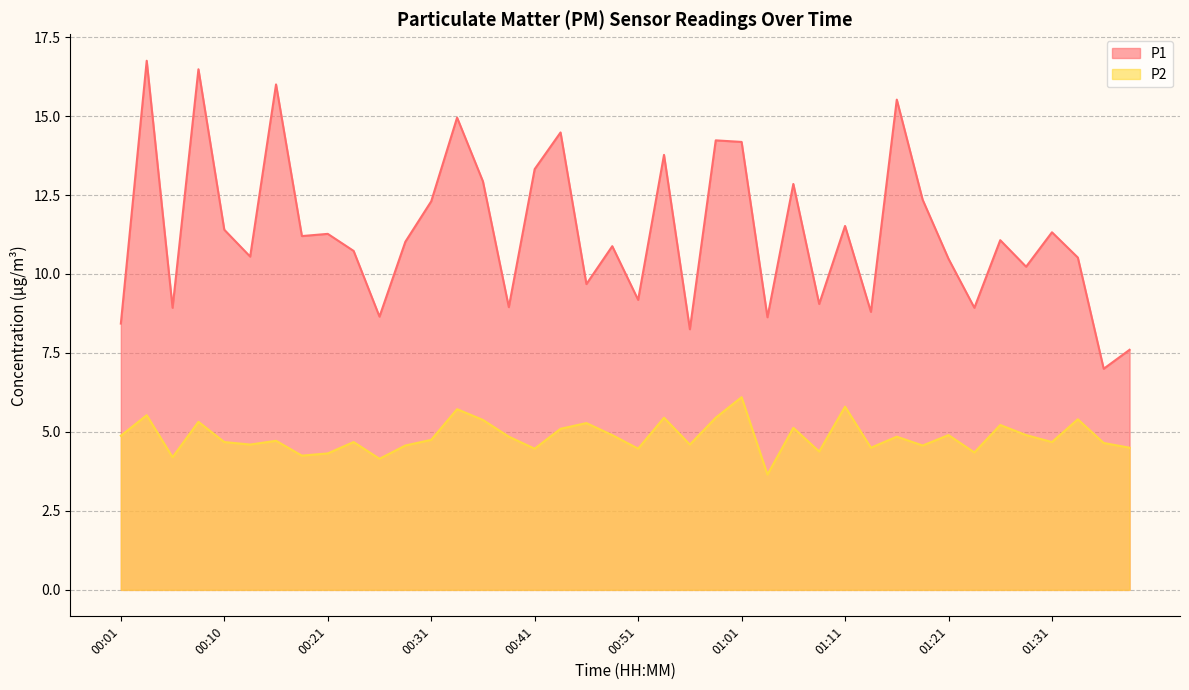

At which category does P1 reach its first local peak?

00:03